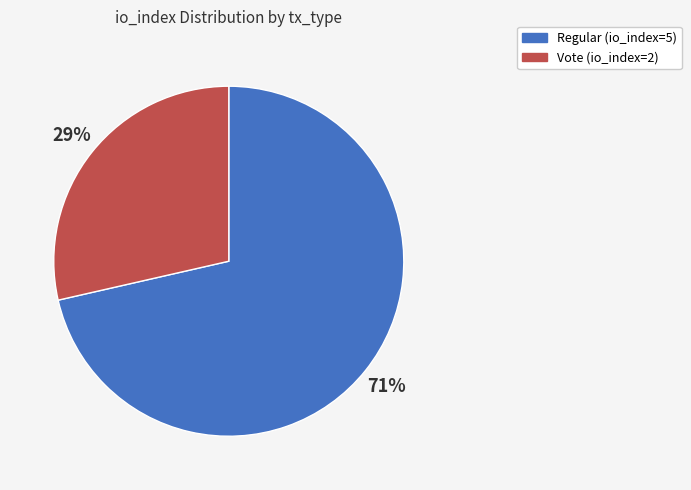

Approximately how many times larger is the value at Vote (io_index=2) compared to Regular (io_index=5)?

0.4